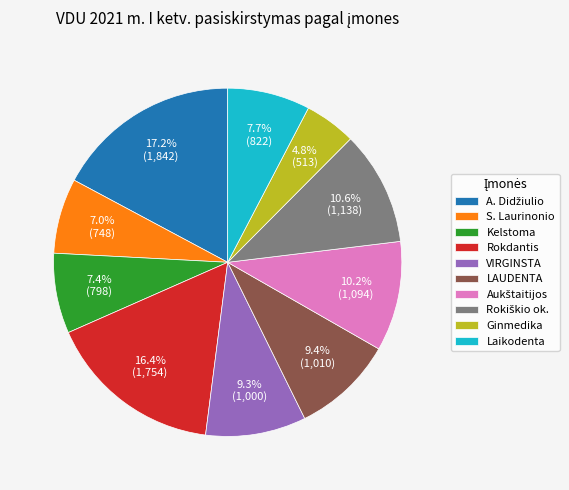

Is there any slice that represents more than half of the pie?

No